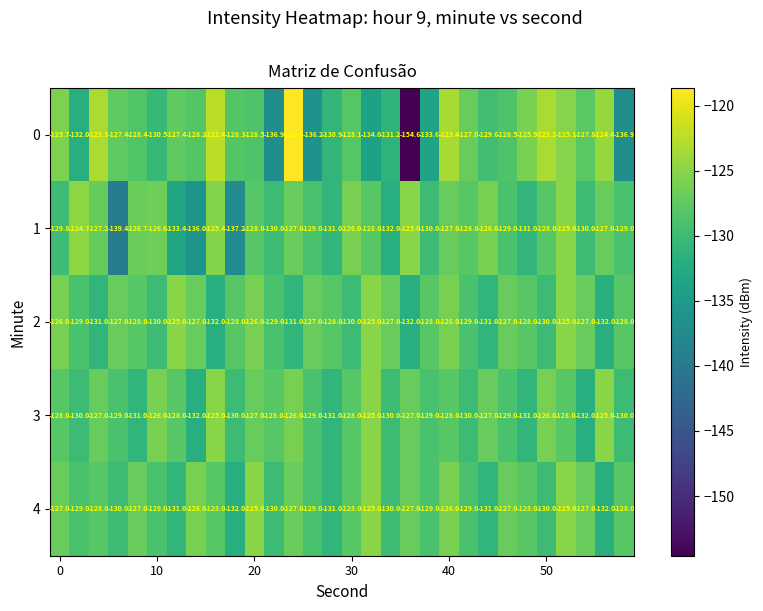

What is the difference between the maximum and minimum values in the 2 series?

7.0